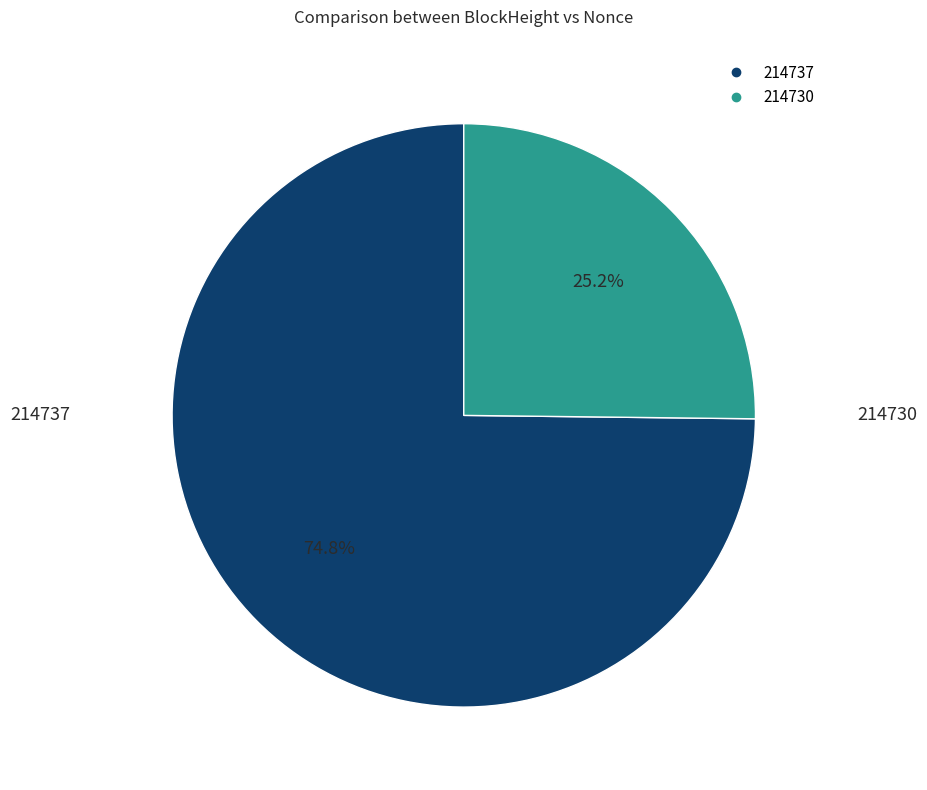

True or false: 214730 accounts for 99% of the total.

False